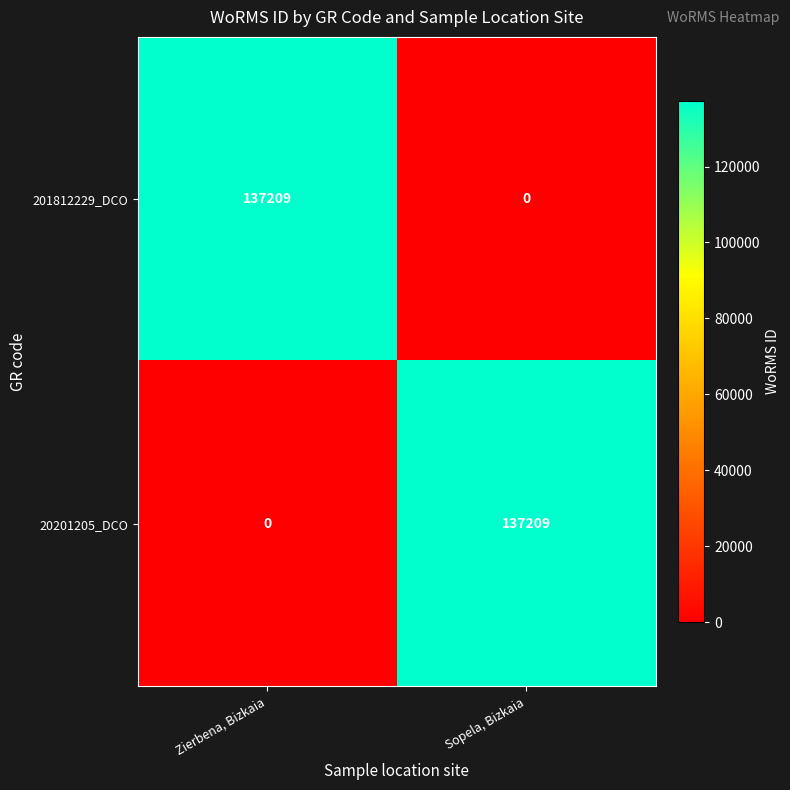

Reading left to right, extract all data points from this chart.

201812229_DCO: 137209	0
20201205_DCO: 0	137209